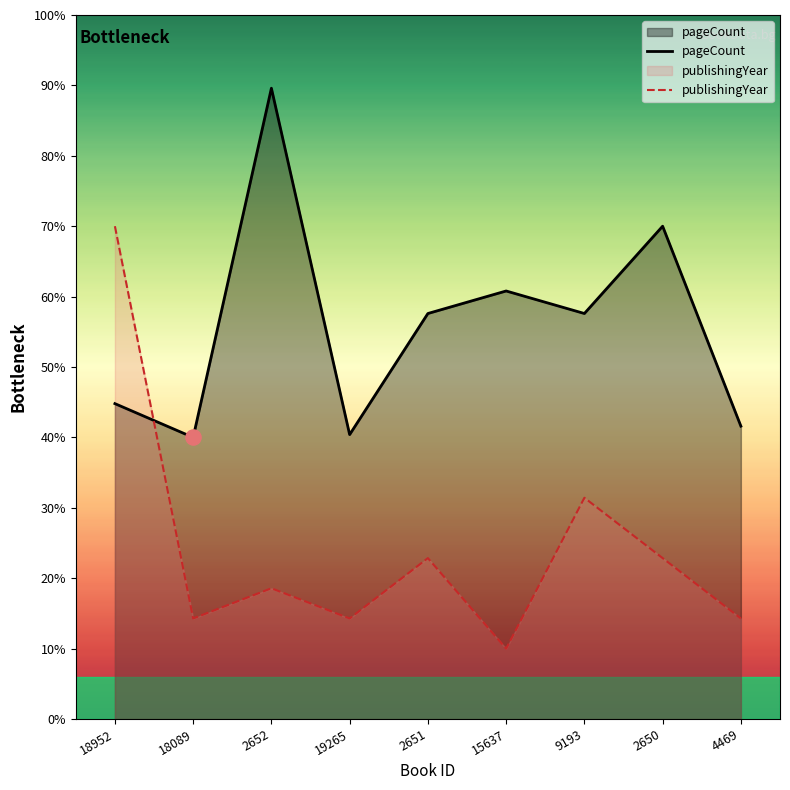

At how many categories does at least one series exceed 370?

1